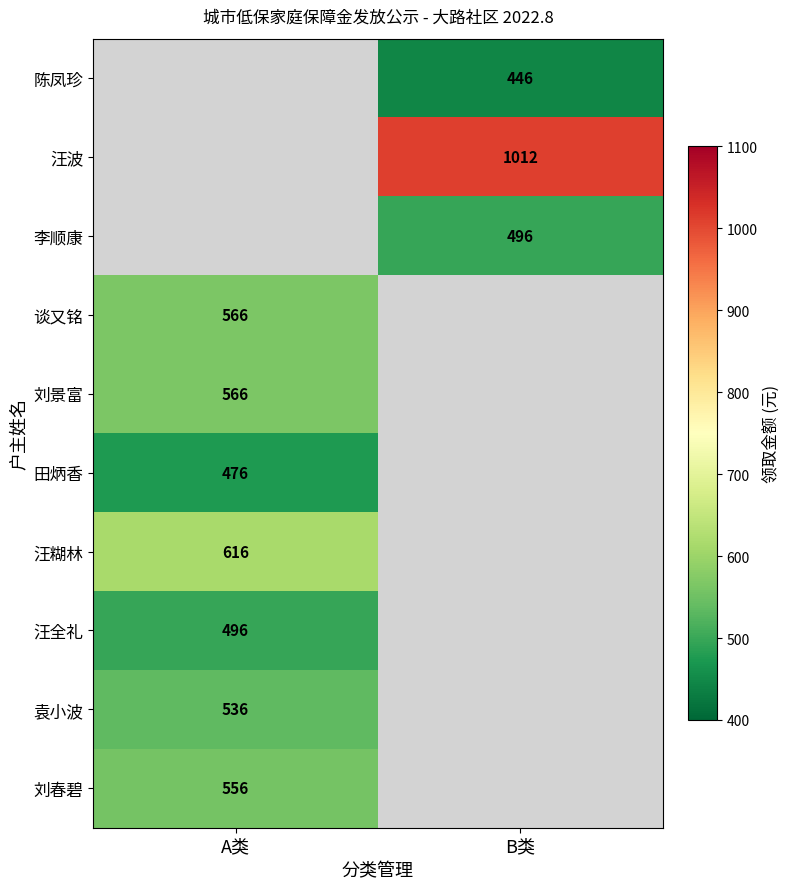

Is it true that 刘春碧 equals 556.0 at A类?

True